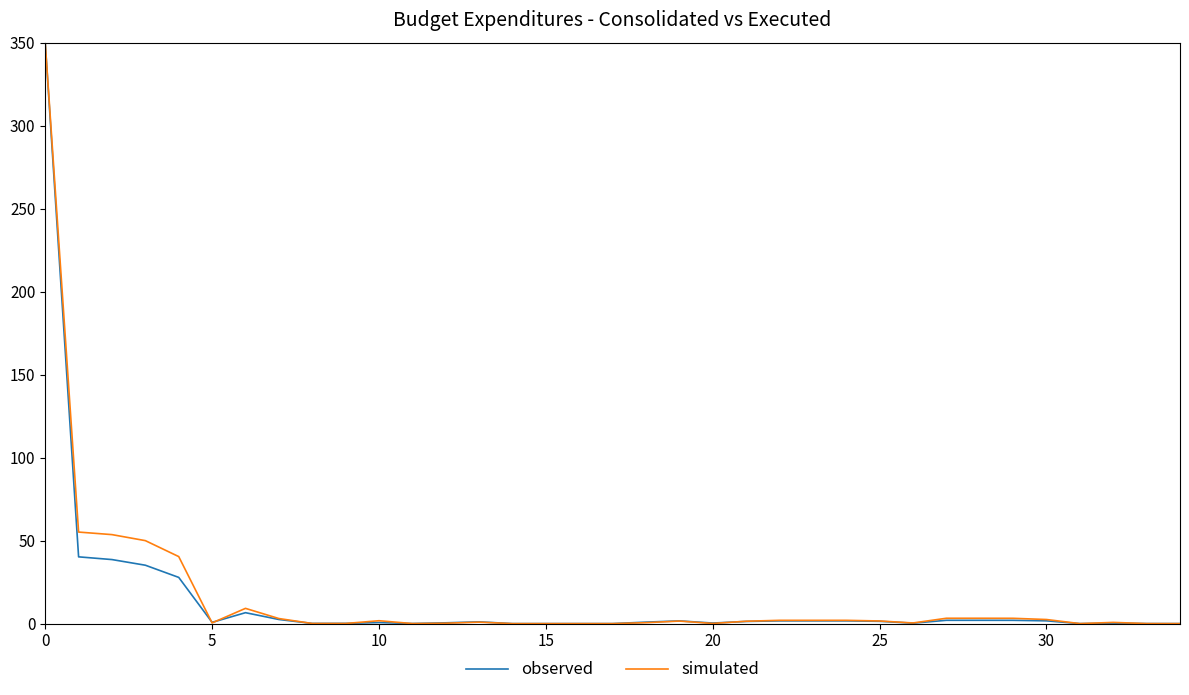

What is the highest value of the observed series?

350.0